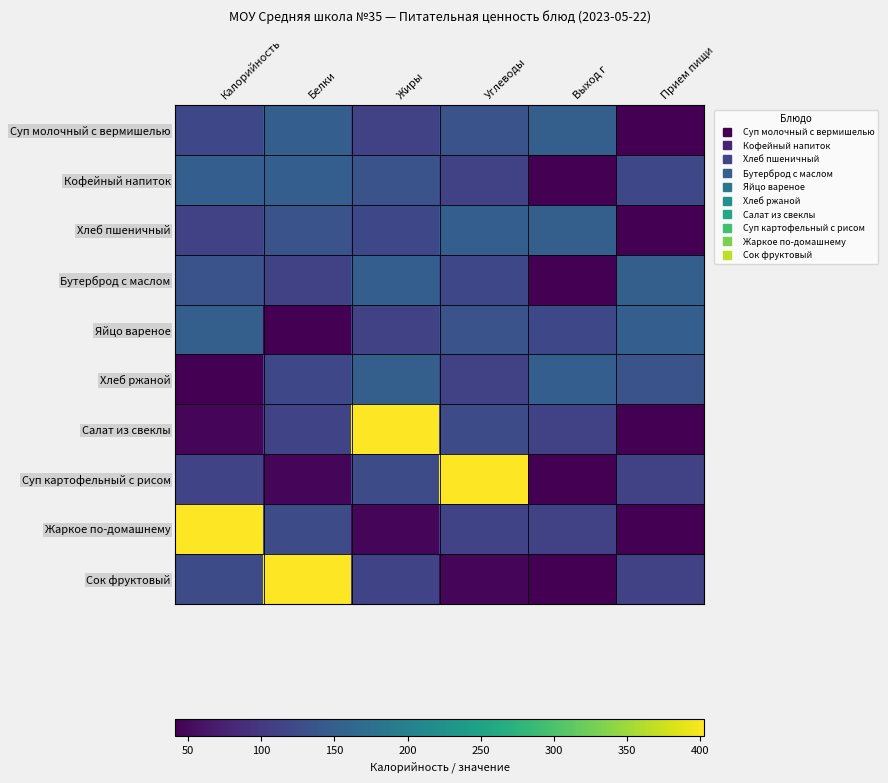

At which category is the sum across all series the highest?

Жиры